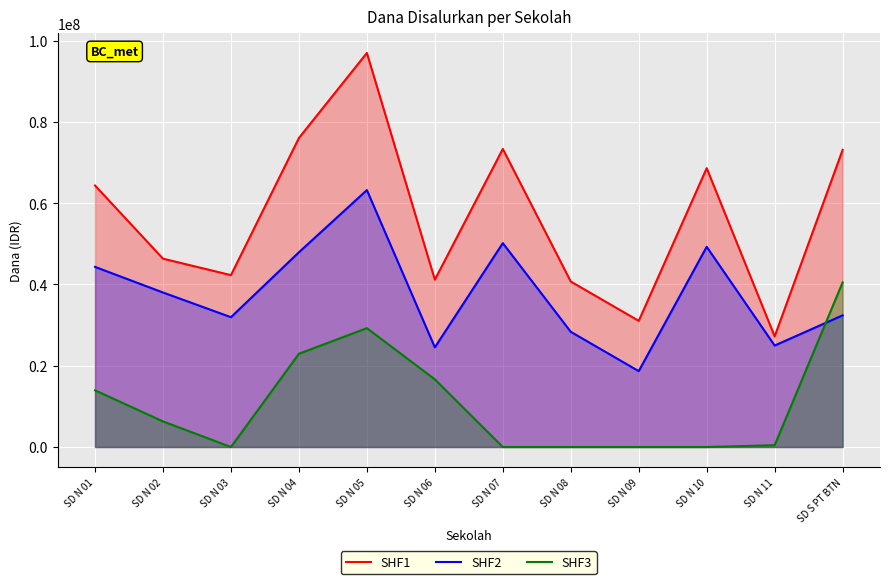

Which series has the largest range (max minus min)?

SHF1